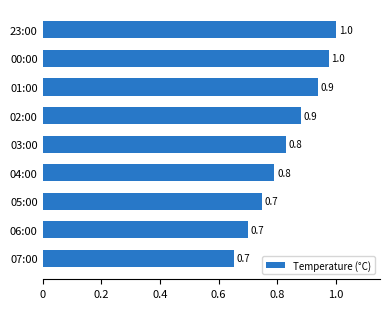

The value at 07:00 is 0.7. True or false?

True